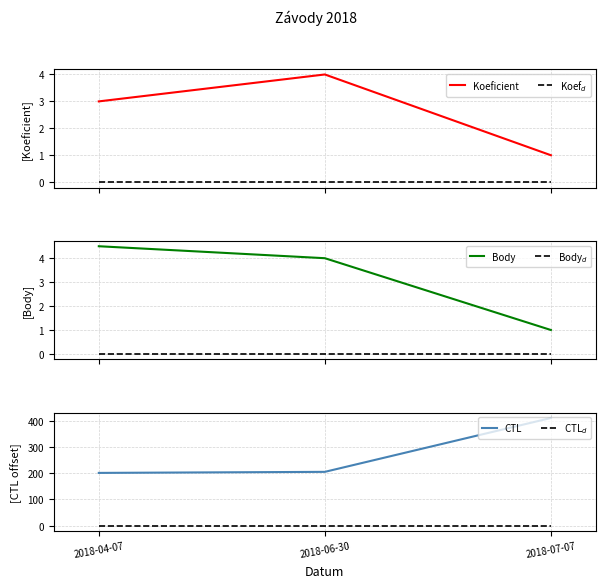

What position from the left is 2018-04-07?

1